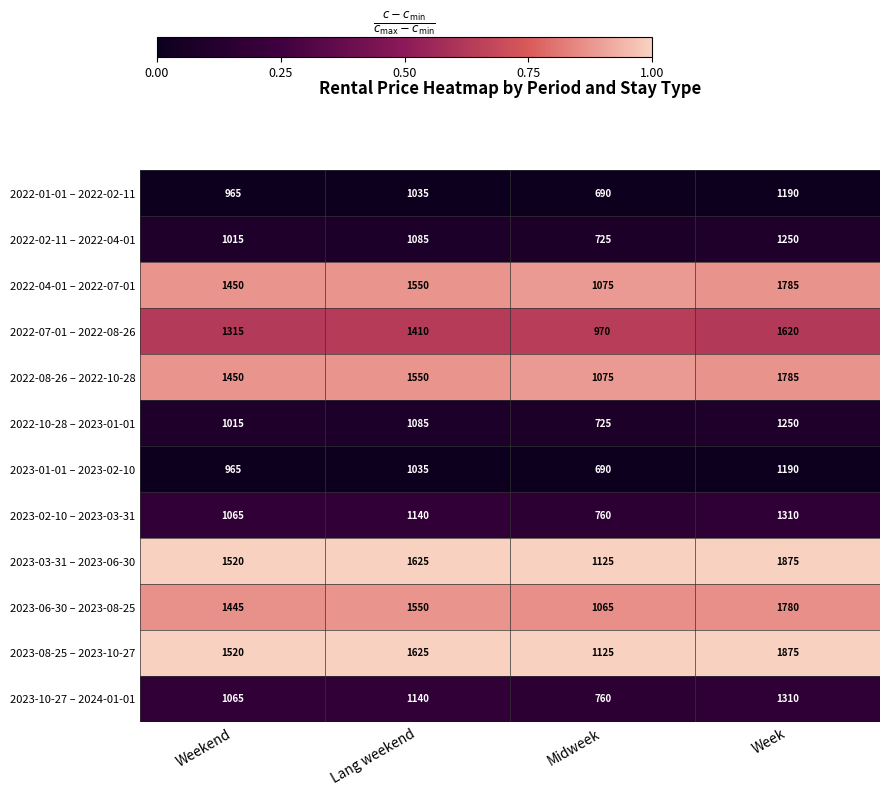

Where is 2023-10-27 – 2024-01-01 nearest to the value 1035?

Weekend